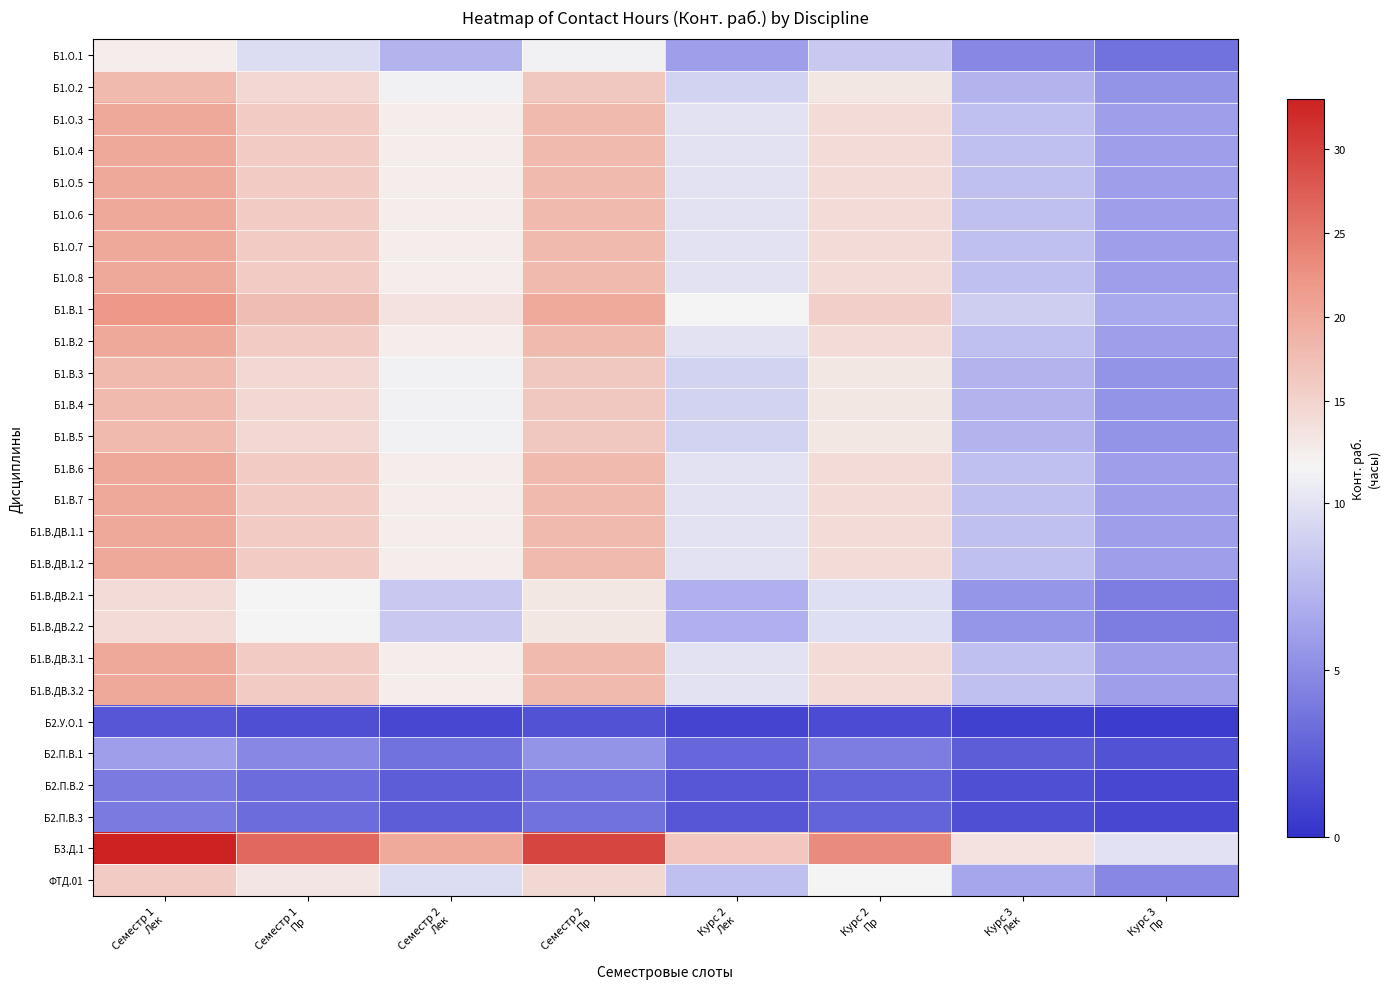

What is the total value across all series at Семестр 1
Пр?

367.2